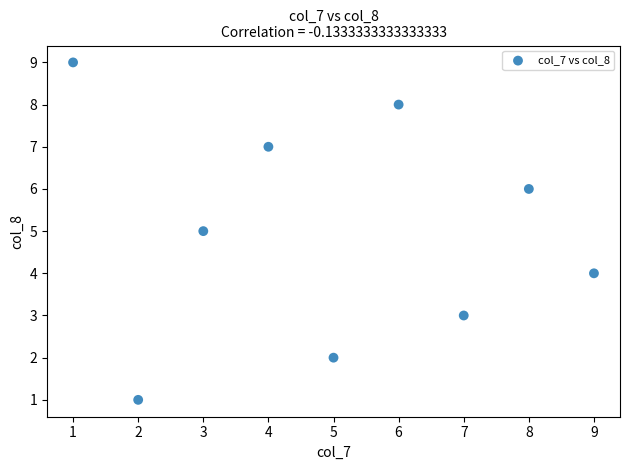

What is the average X value?

5